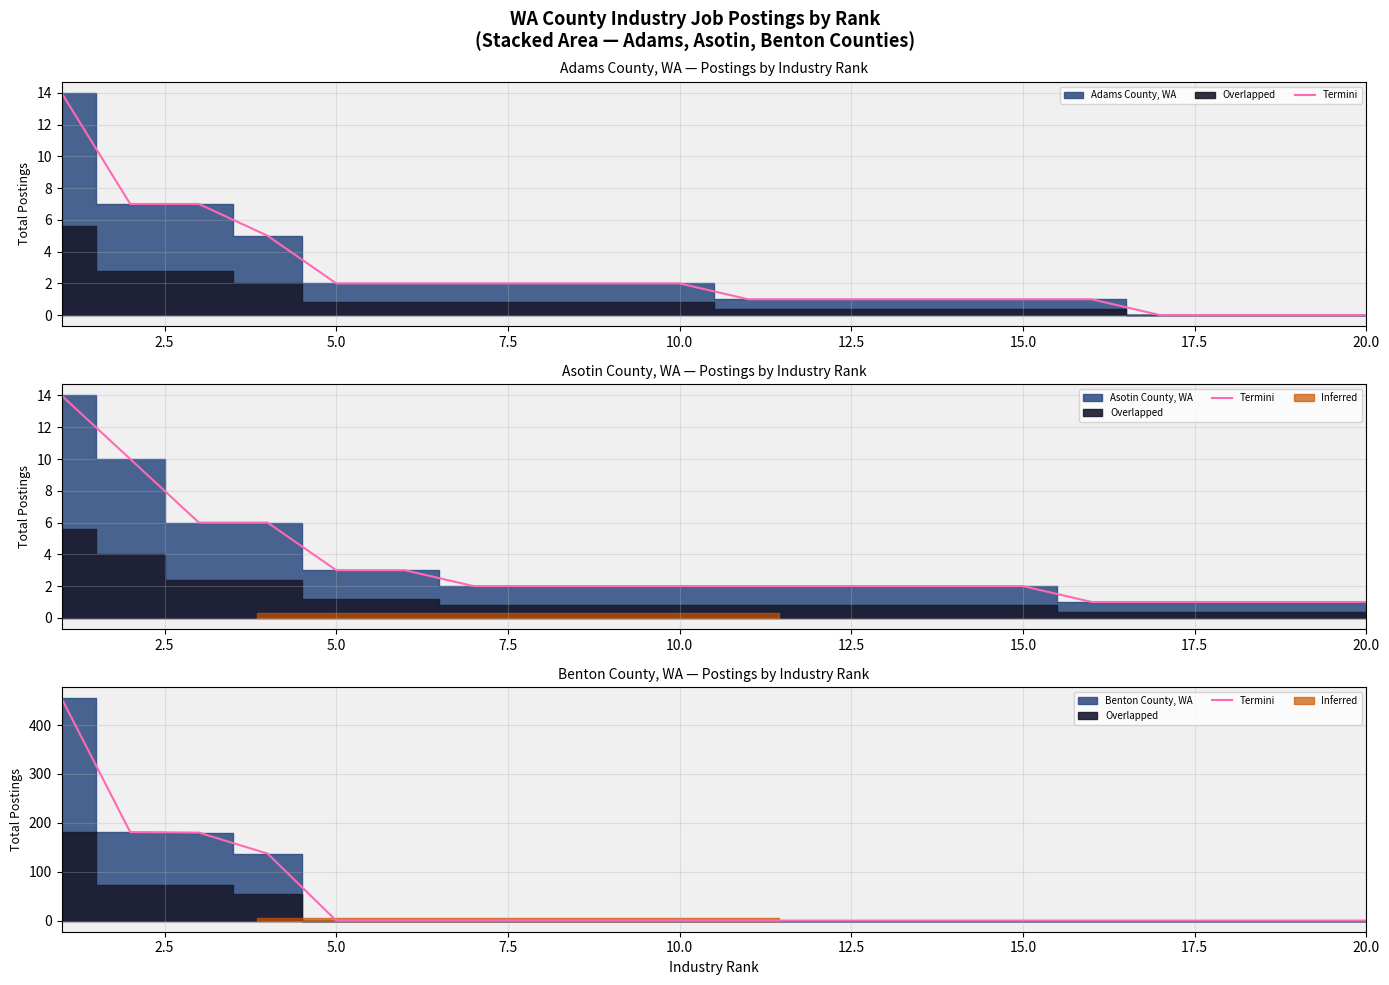

At which label is the value closest to 227?

2.5